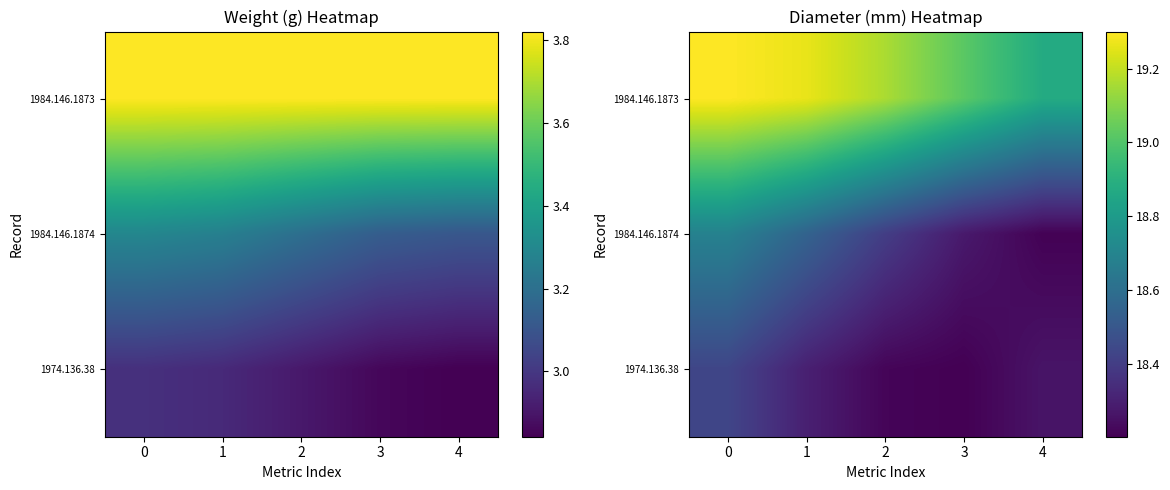

True or false: 1984.146.1873 has a value of 19.0 at 3.

True